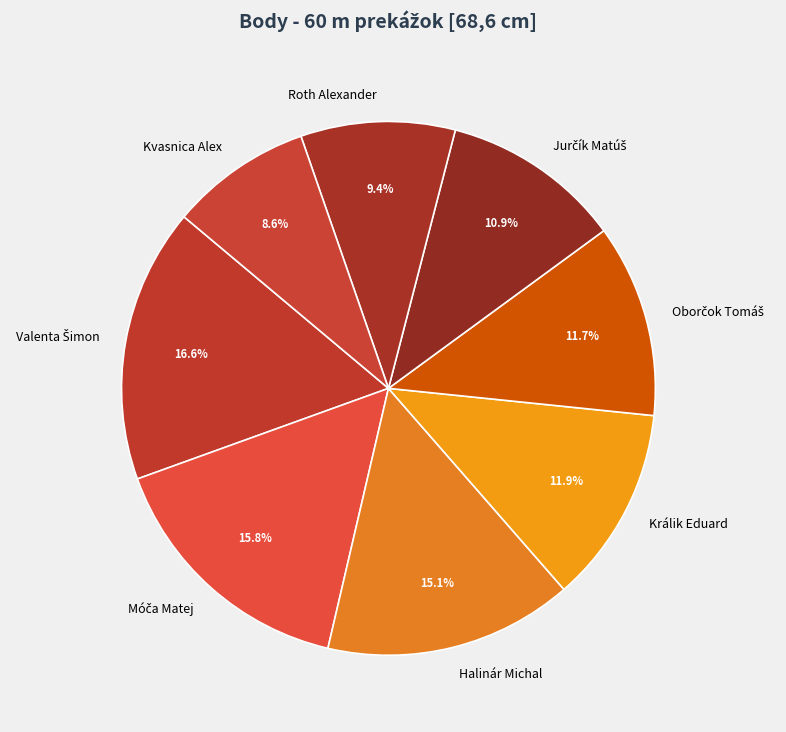

What percentage is the Roth Alexander slice, to the nearest percent?

9%